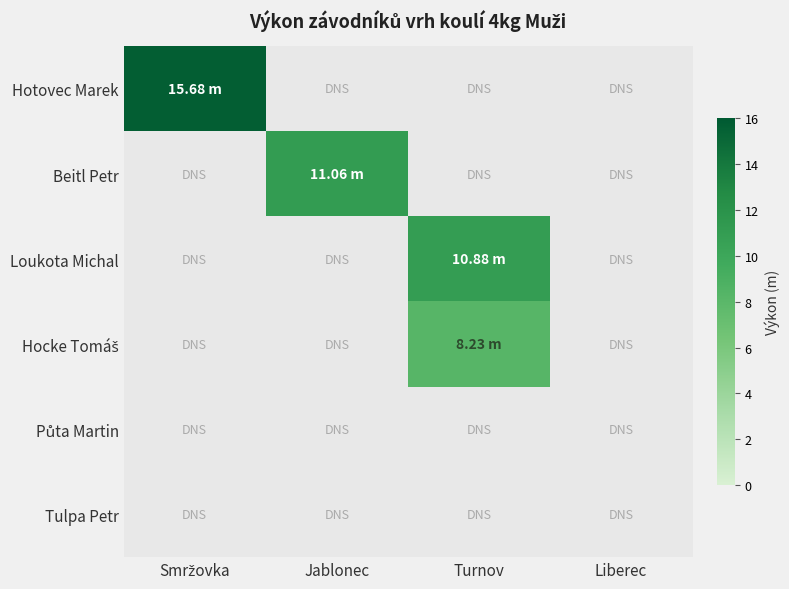

How many values in Hocke Tomáš are above zero?

1